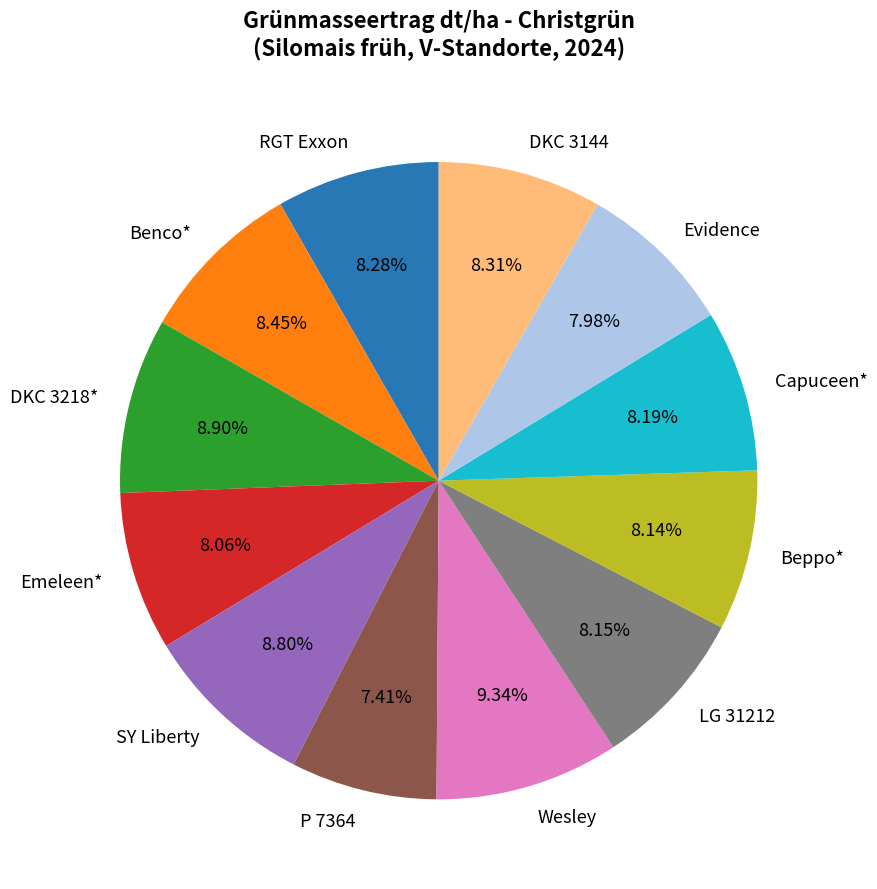

To the nearest percent, what portion does DKC 3218* represent?

9%